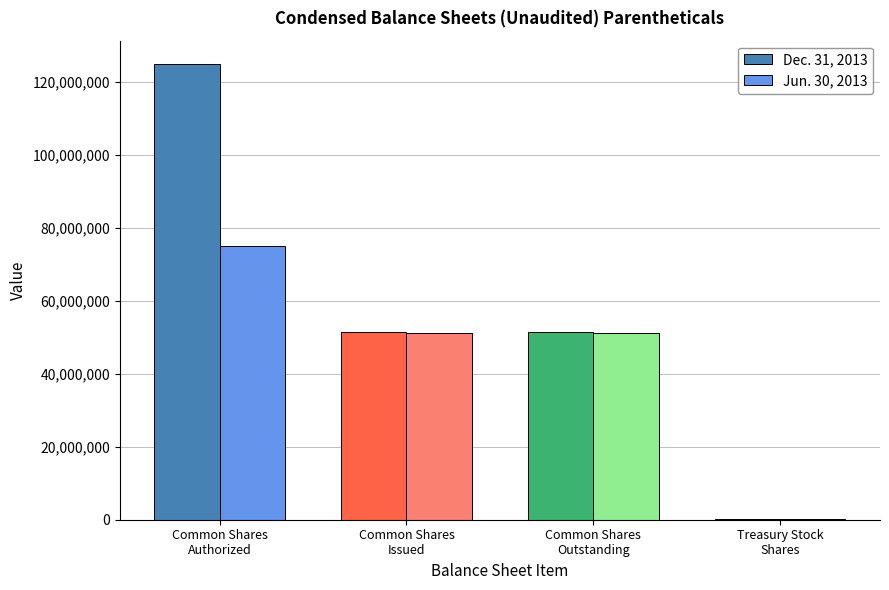

What is the maximum value shown in the chart?

125000000